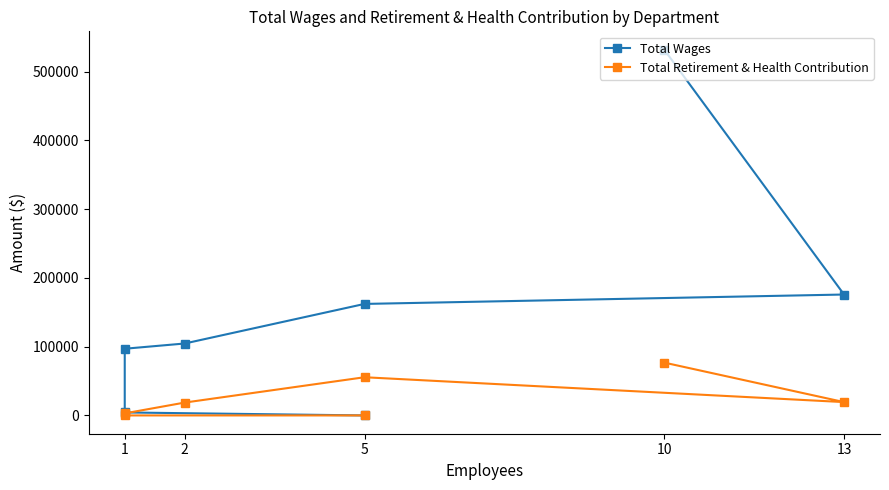

Is this an area chart (filled region under the line)?

No